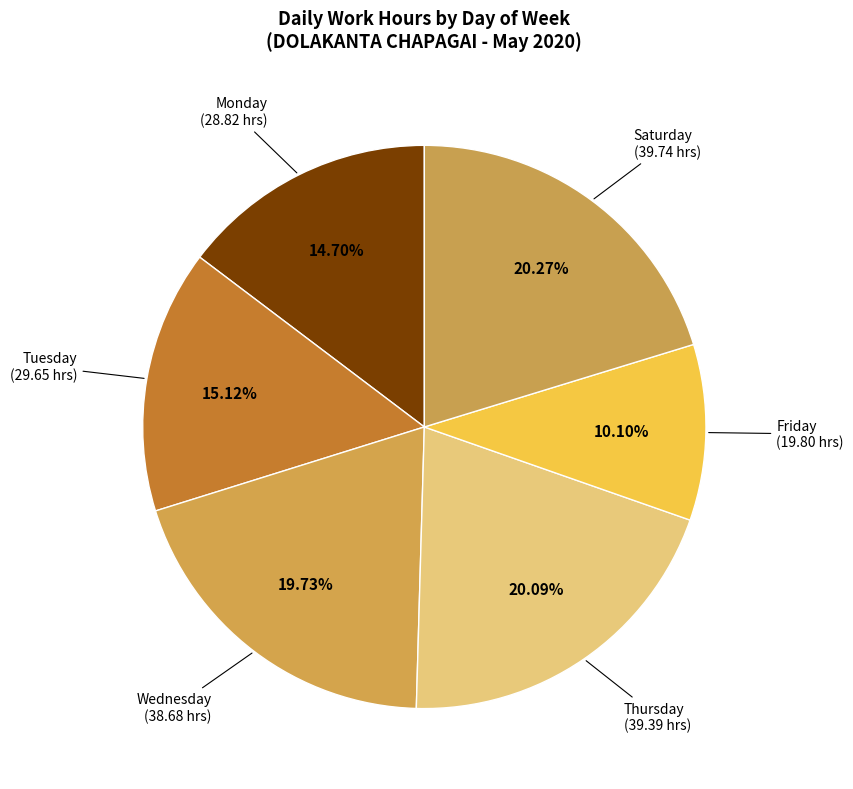

Which category has the smallest portion of the pie?

Friday